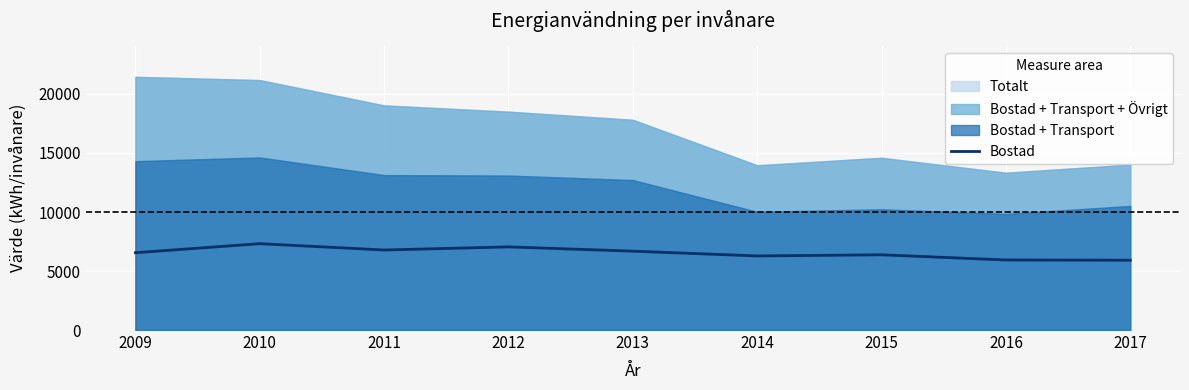

What is the difference between the maximum and minimum values?

1402